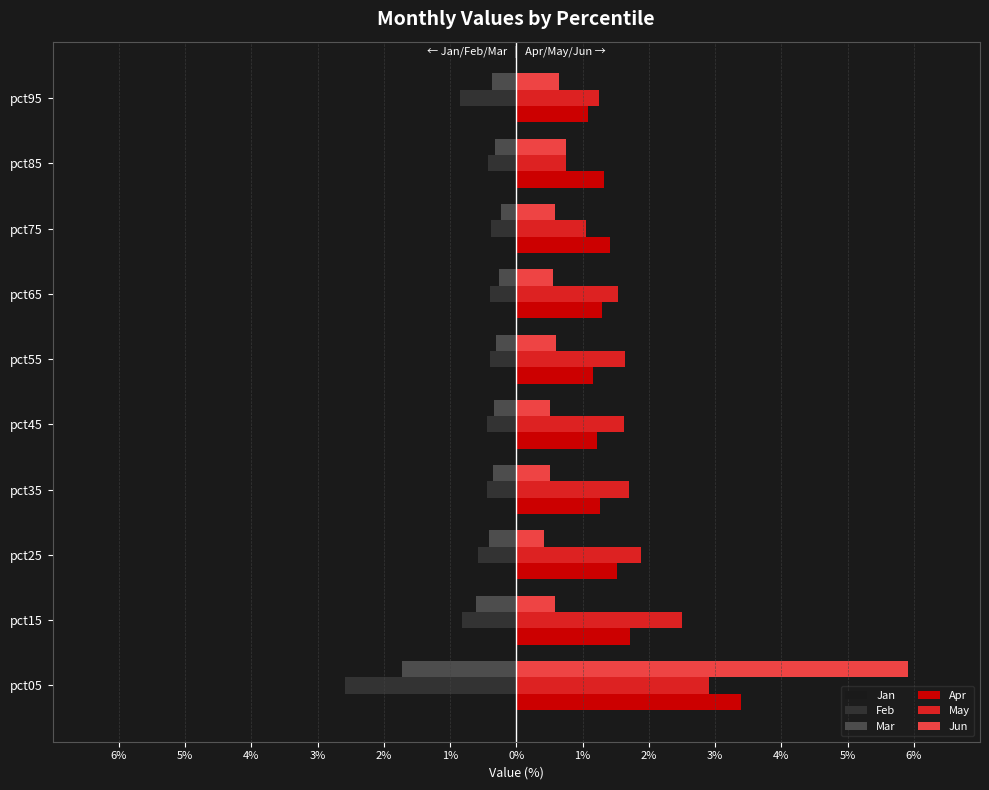

What are all the series names shown in the legend?

Jan, Feb, Mar, Apr, May, Jun